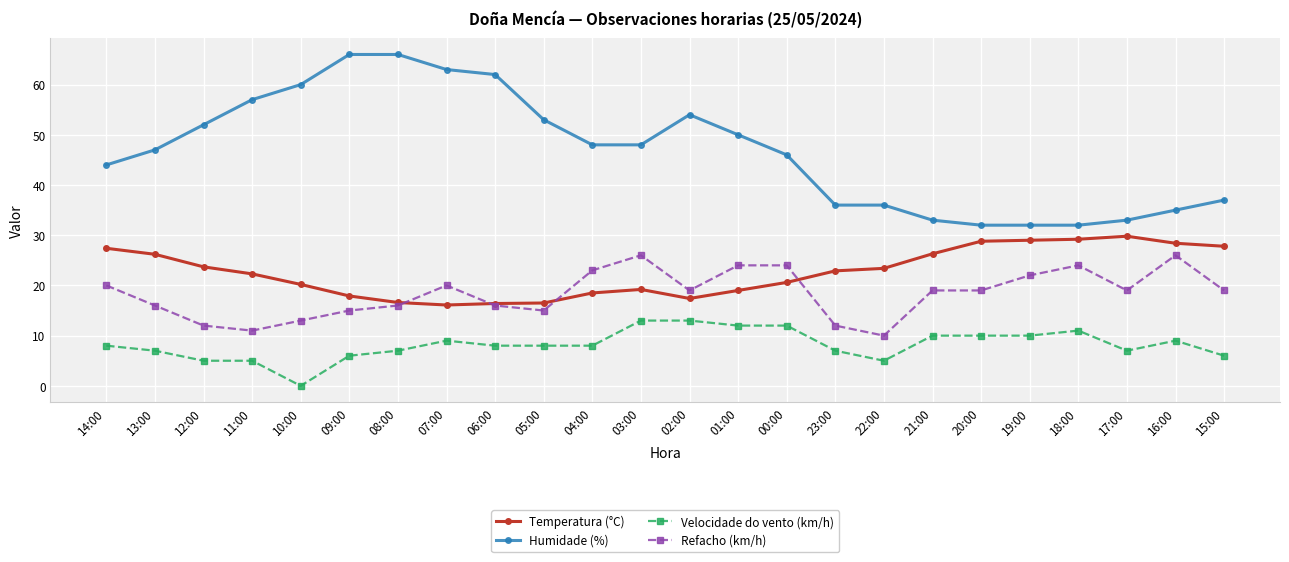

What is the maximum value for Velocidade do vento (km/h)?

13.0